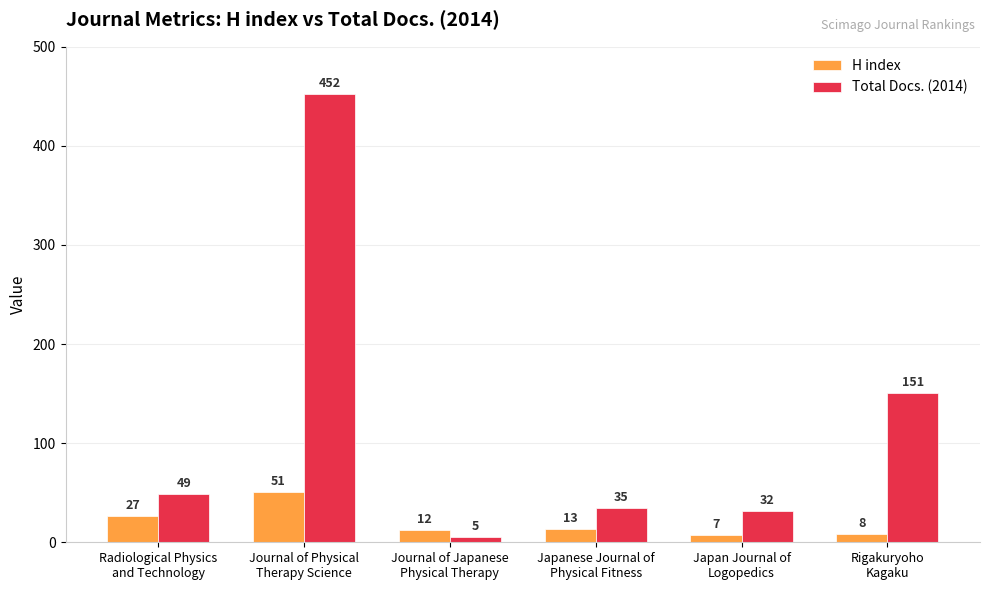

Reading left to right, extract all data points from this chart.

H index: Radiological Physics
and Technology=27	Journal of Physical
Therapy Science=51	Journal of Japanese
Physical Therapy=12	Japanese Journal of
Physical Fitness=13	Japan Journal of
Logopedics=7	Rigakuryoho
Kagaku=8
Total Docs. (2014): Radiological Physics
and Technology=49	Journal of Physical
Therapy Science=452	Journal of Japanese
Physical Therapy=5	Japanese Journal of
Physical Fitness=35	Japan Journal of
Logopedics=32	Rigakuryoho
Kagaku=151